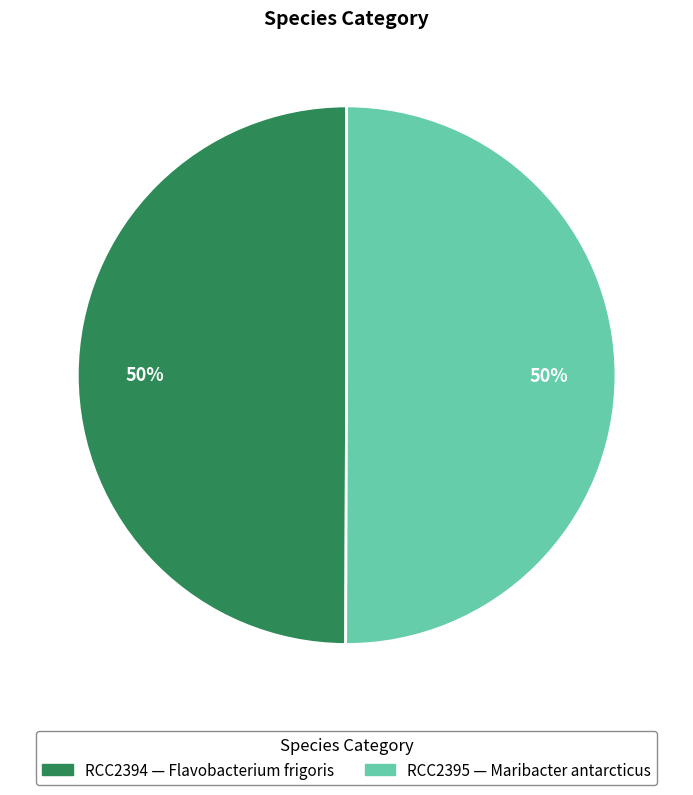

How many slices are in this pie chart?

2